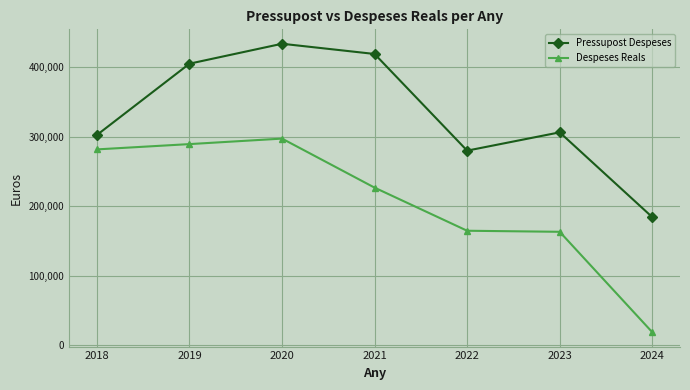

Does the chart have visible grid lines?

Yes